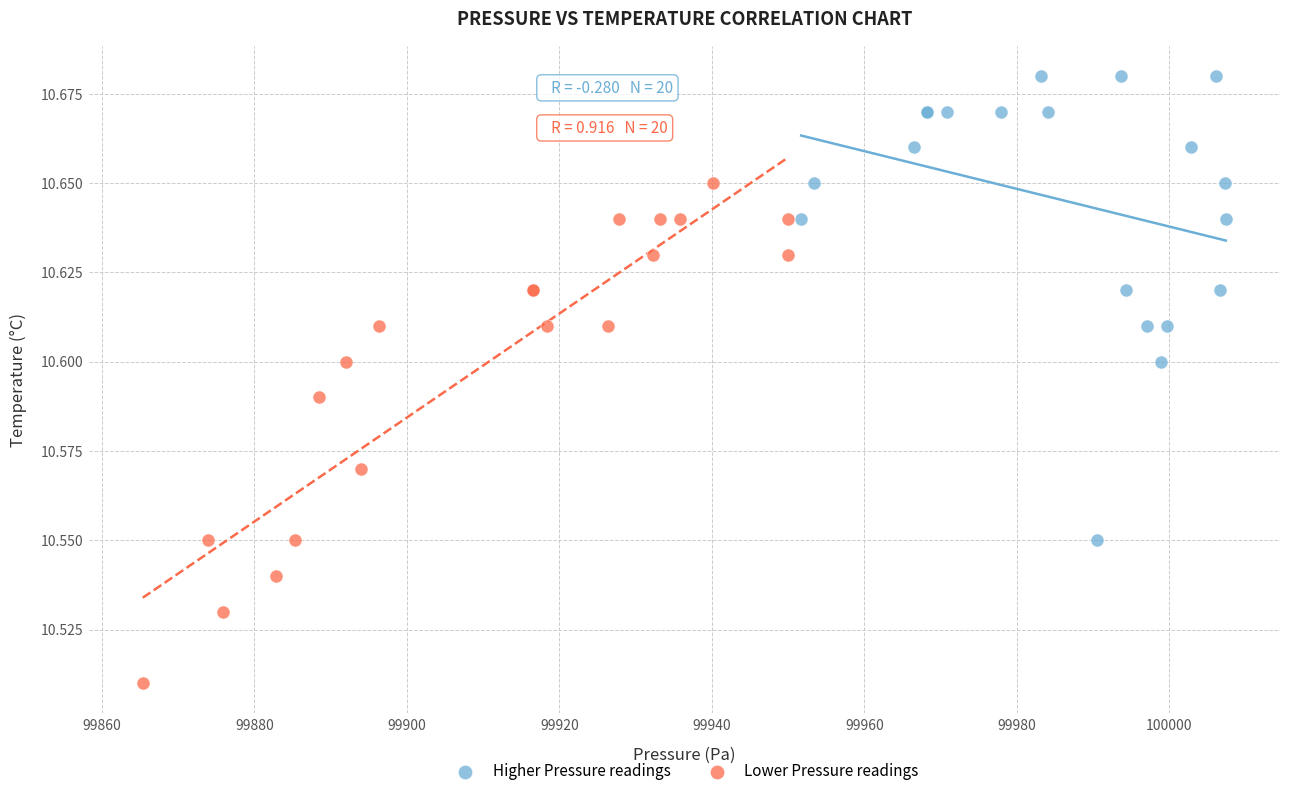

Which series has the largest Y range (max minus min)?

Lower Pressure readings